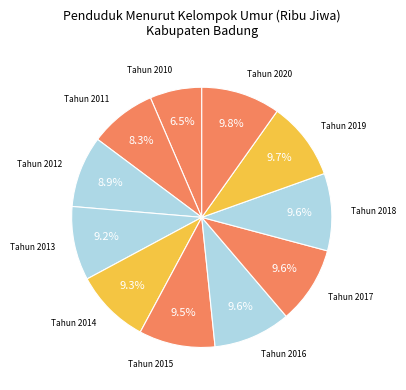

Count the number of slices in the pie.

11